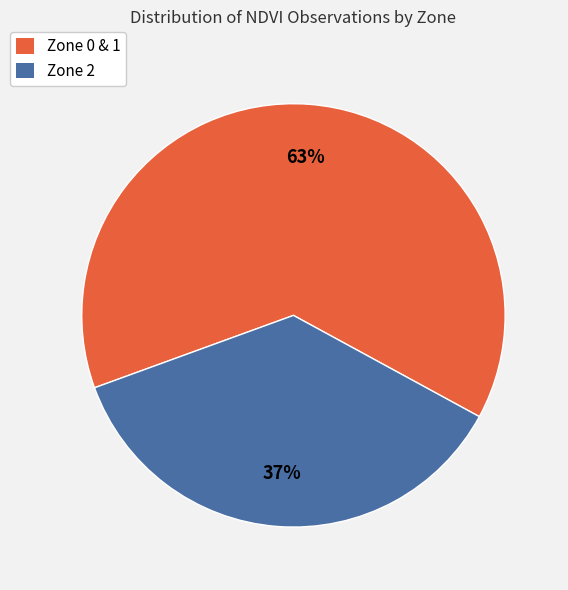

Does any single category account for the majority?

Yes